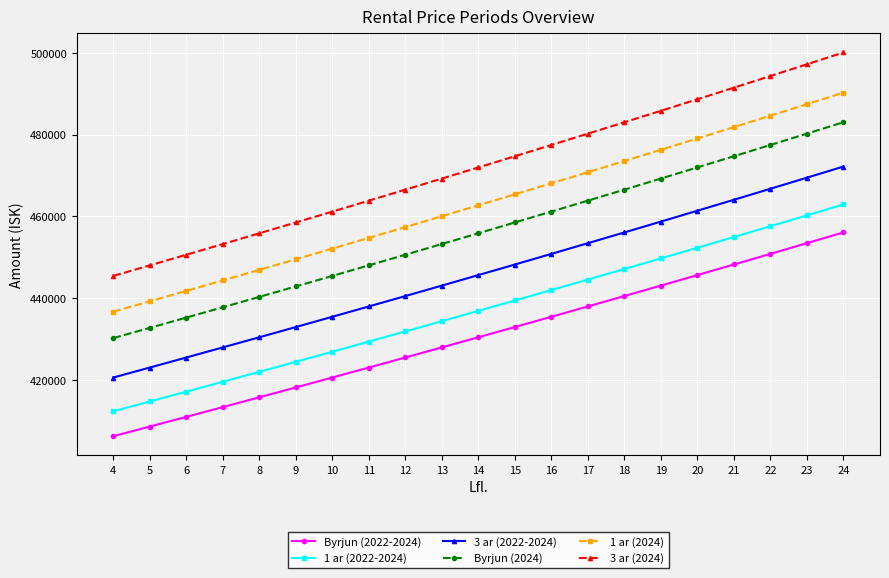

Reading left to right, extract all data points from this chart.

Byrjun (2022-2024): 4=406257	5=408614	6=410984	7=413367	8=415765	9=418176	10=420602	11=423041	12=425495	13=427963	14=430445	15=432941	16=435453	17=437978	18=440518	19=443073	20=445643	21=448228	22=450828	23=453443	24=456072
1 ar (2022-2024): 4=412351	5=414743	6=417148	7=419568	8=422001	9=424449	10=426911	11=429387	12=431877	13=434382	14=436902	15=439436	16=441984	17=444548	18=447126	19=449720	20=452328	21=454951	22=457590	23=460244	24=462914
3 ar (2022-2024): 4=420598	5=423038	6=425491	7=427959	8=430441	9=432938	10=435449	11=437975	12=440515	13=443070	14=445640	15=448224	16=450824	17=453439	18=456069	19=458714	20=461374	21=464050	22=466742	23=469449	24=472172
Byrjun (2024): 4=430245	5=432741	6=435250	7=437774	8=440314	9=442868	10=445436	11=448020	12=450619	13=453232	14=455861	15=458506	16=461165	17=463839	18=466530	19=469236	20=471958	21=474695	22=477448	23=480218	24=483003
1 ar (2024): 4=436699	5=439232	6=441779	7=444341	8=446919	9=449511	10=452118	11=454740	12=457378	13=460030	14=462699	15=465384	16=468082	17=470797	18=473528	19=476275	20=479037	21=481815	22=484610	23=487421	24=490248
3 ar (2024): 4=445433	5=448017	6=450615	7=453228	8=455857	9=458501	10=461160	11=463835	12=466526	13=469231	14=471953	15=474692	16=477444	17=480213	18=482999	19=485801	20=488618	21=491451	22=494302	23=497169	24=500053